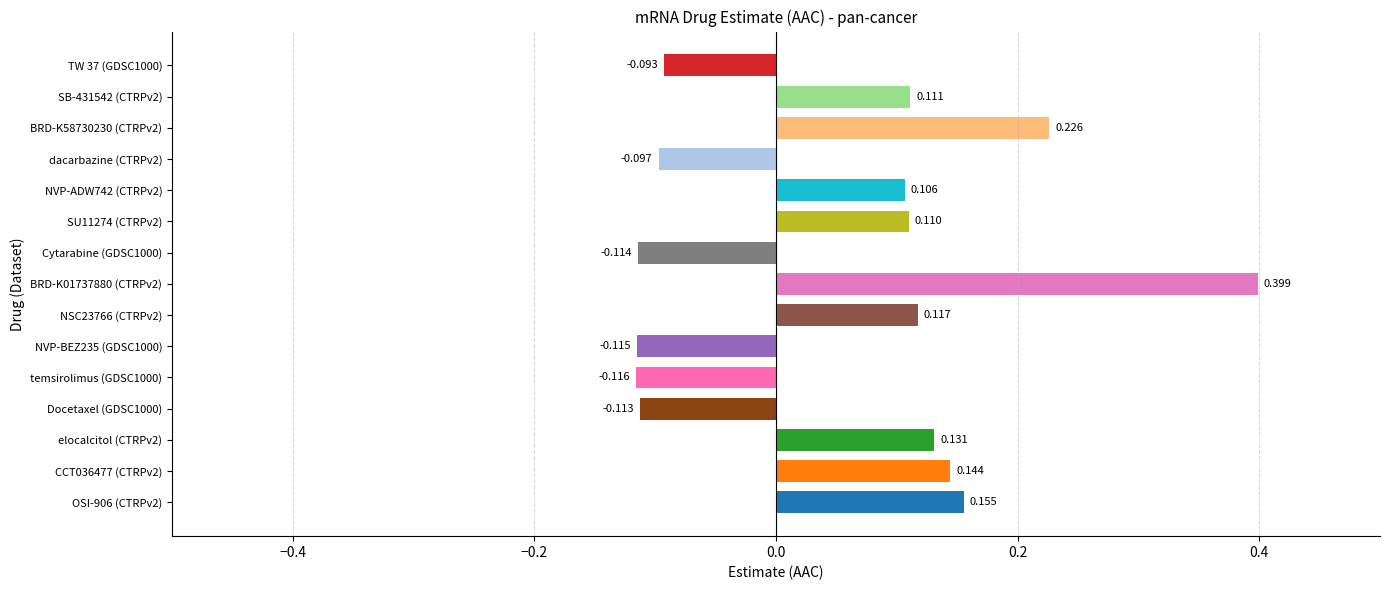

How many data points does each series have?

15